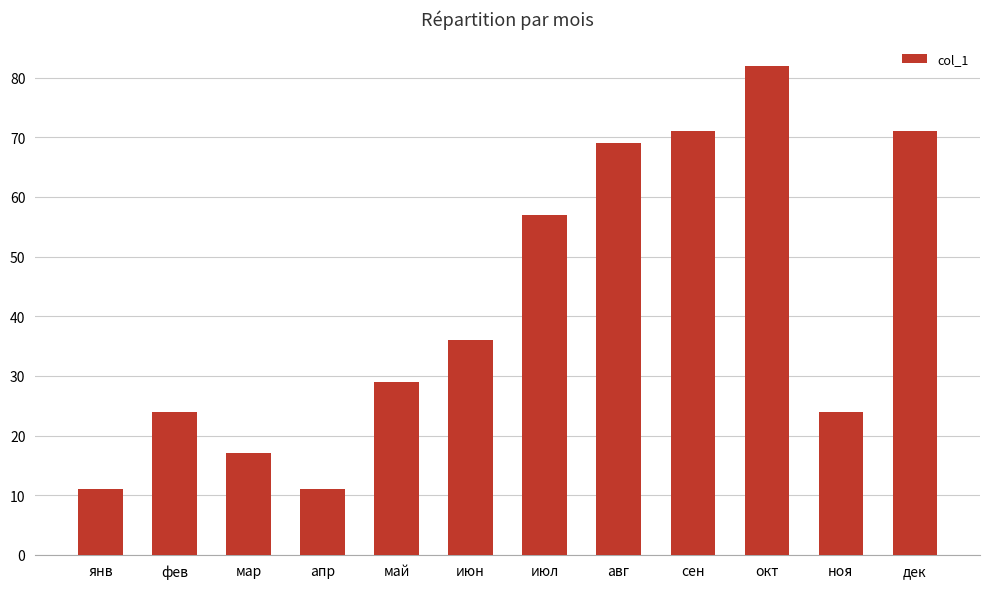

Which category has the highest value across all series?

окт